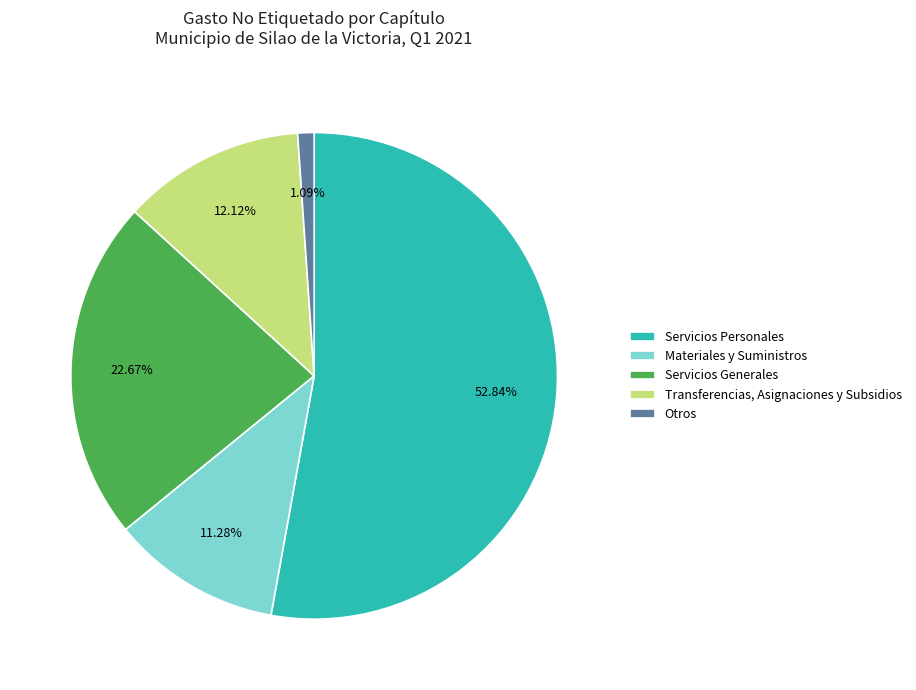

True or false: Transferencias, Asignaciones y Subsidios accounts for 12% of the total.

True